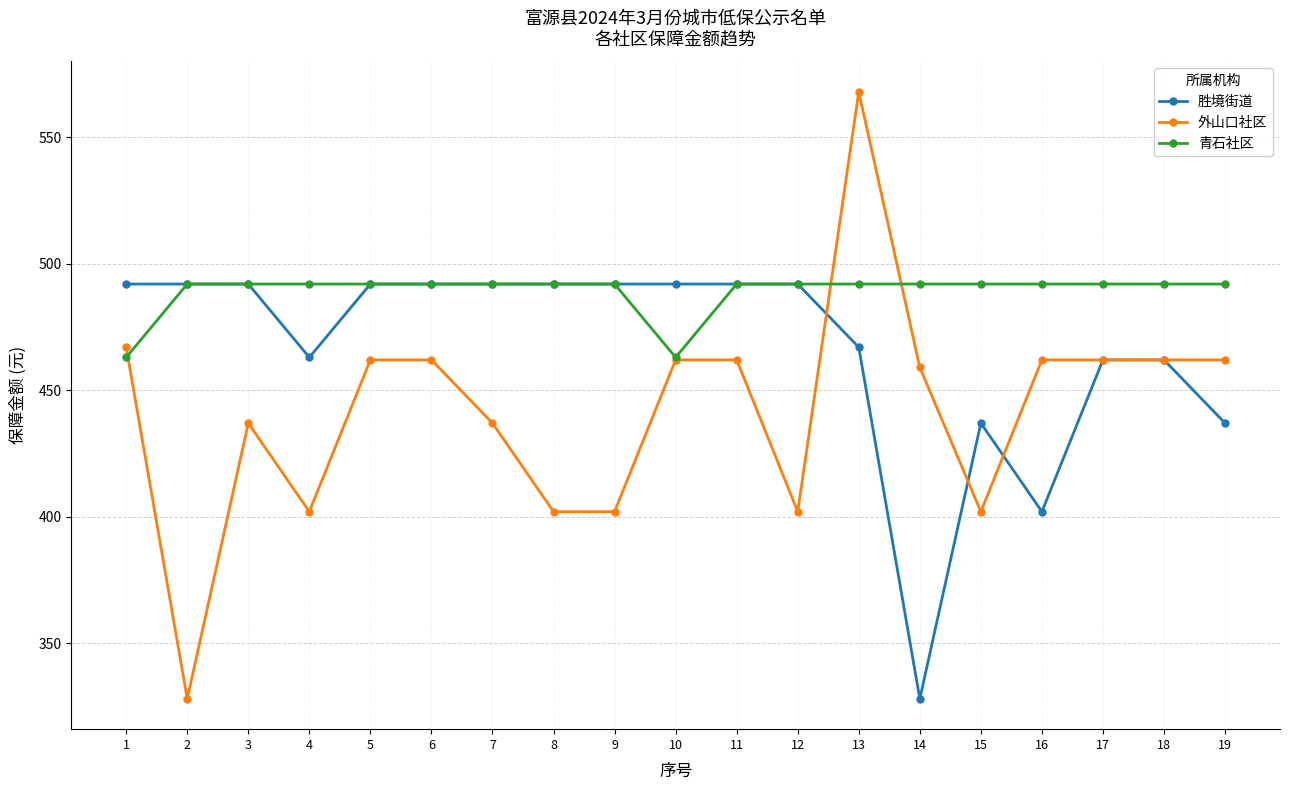

At which category is the sum across all series the highest?

13